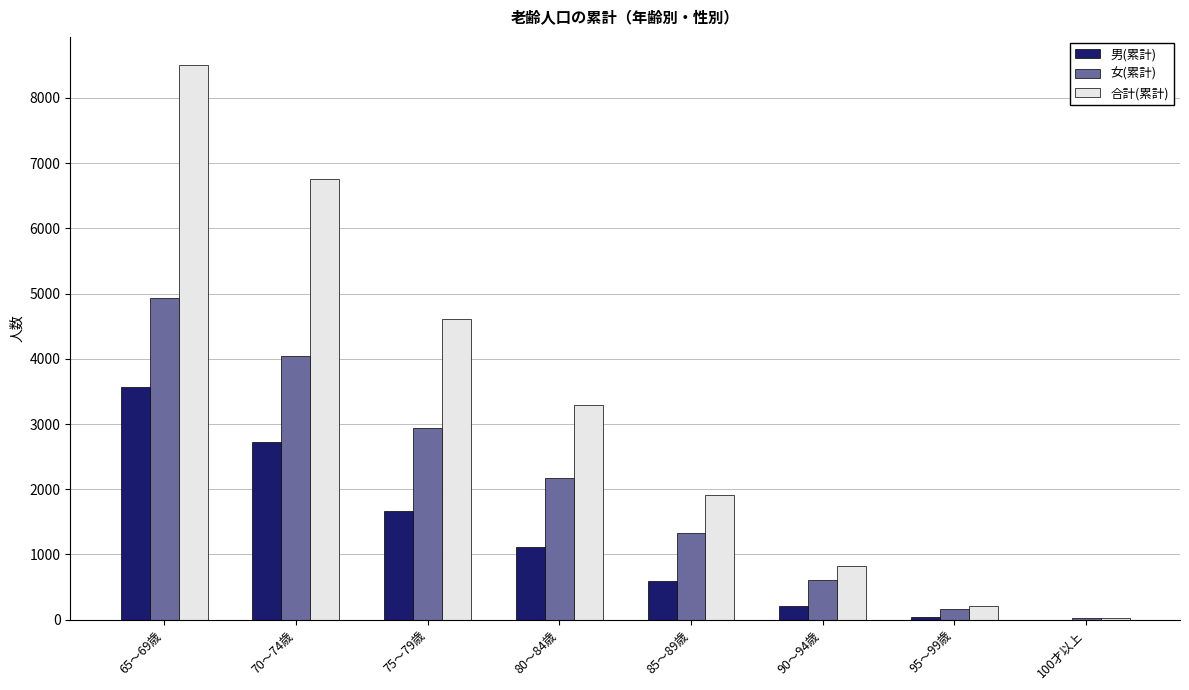

Reading right to left, extract all data points from this chart.

男(累計): 1	39	212	593	1115	1667	2721	3574
女(累計): 25	171	612	1323	2180	2941	4038	4935
合計(累計): 26	210	824	1916	3295	4608	6759	8509